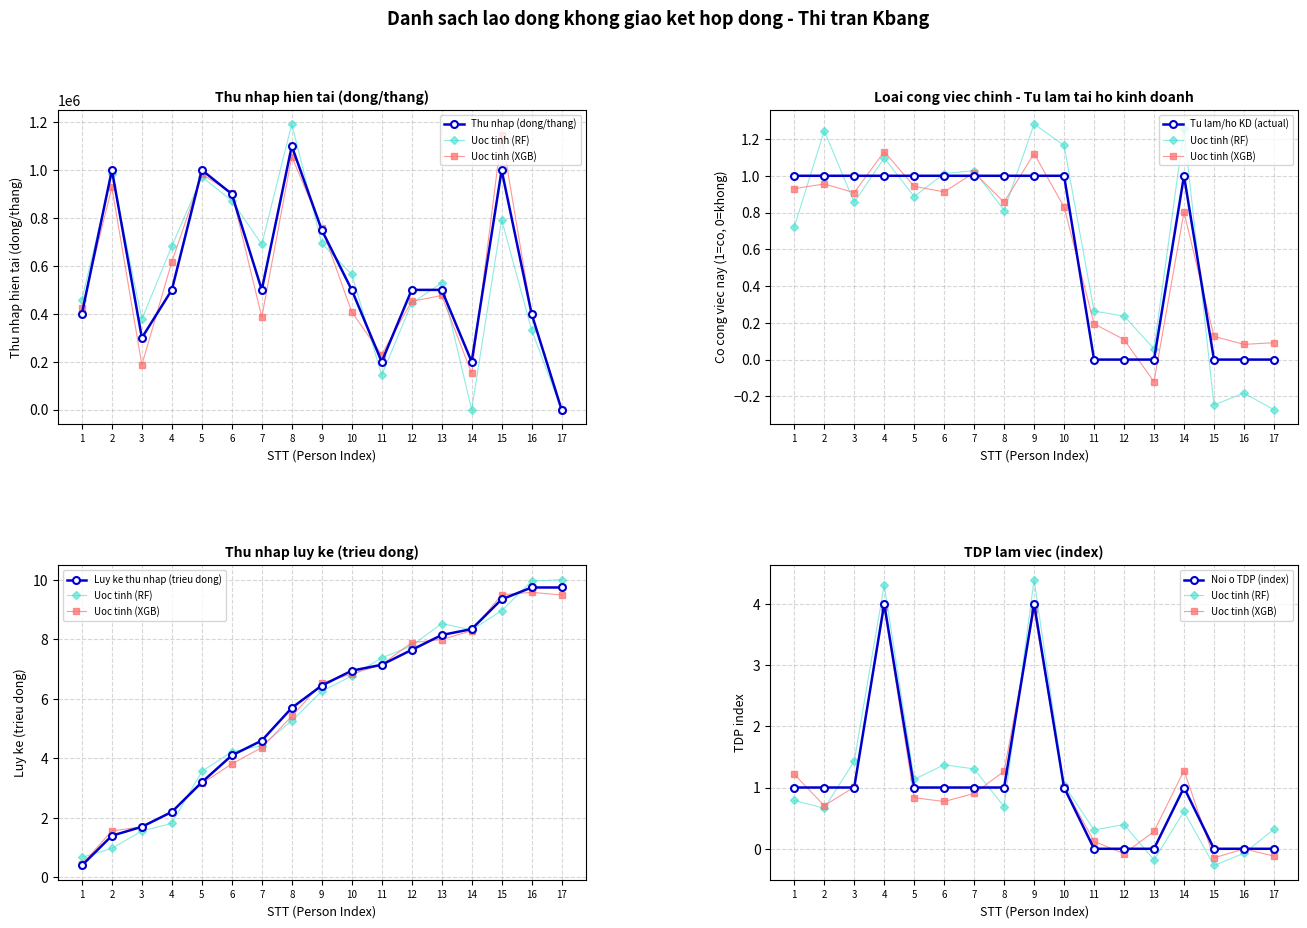

Is the value of Tu lam/ho KD (actual) at 4 greater than the value of Luy ke thu nhap (trieu dong) at 11?

No